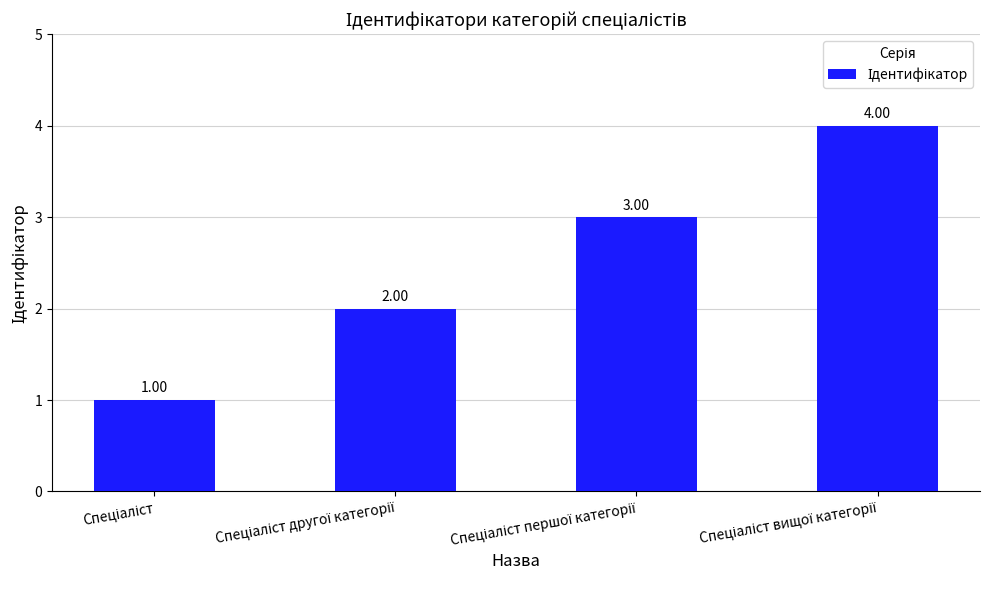

Rank the categories by value from lowest to highest.

Спеціаліст, Спеціаліст другої категорії, Спеціаліст першої категорії, Спеціаліст вищої категорії